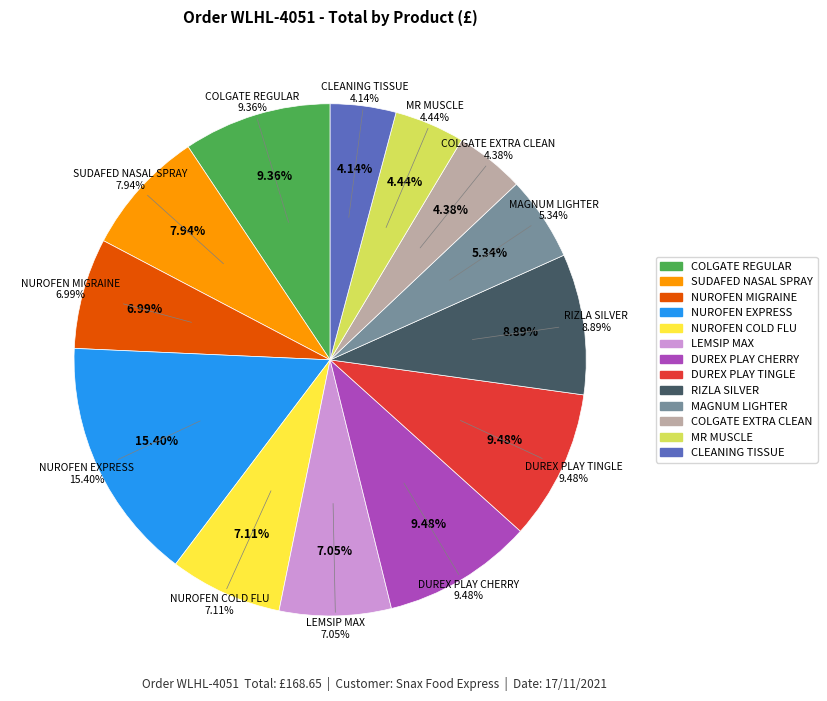

Between MAGNUM LIGHTER and NUROFEN EXPRESS, which is larger?

NUROFEN EXPRESS